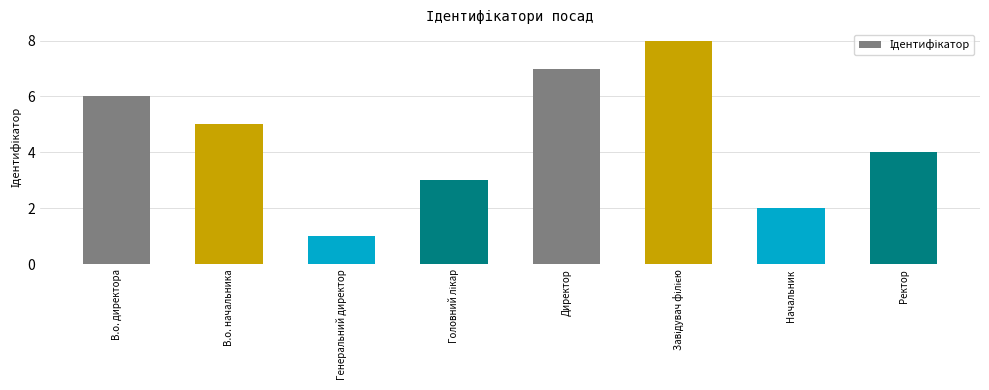

What is the maximum value shown in the chart?

8